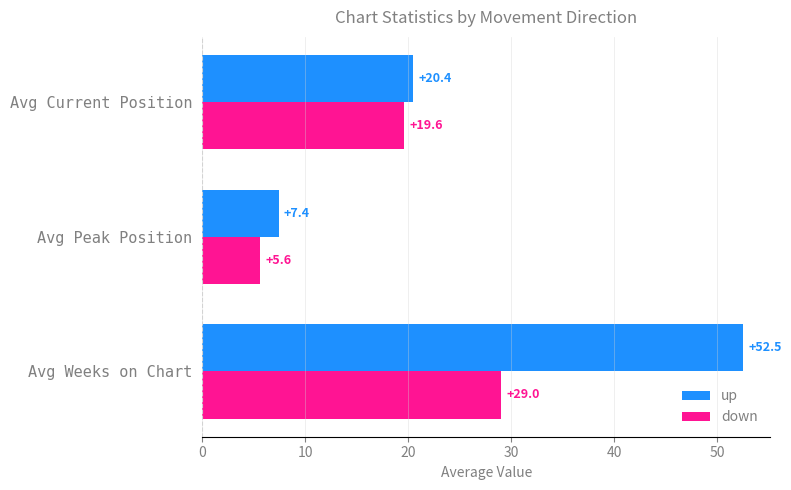

What is the difference between the maximum and minimum values in the down series?

23.4